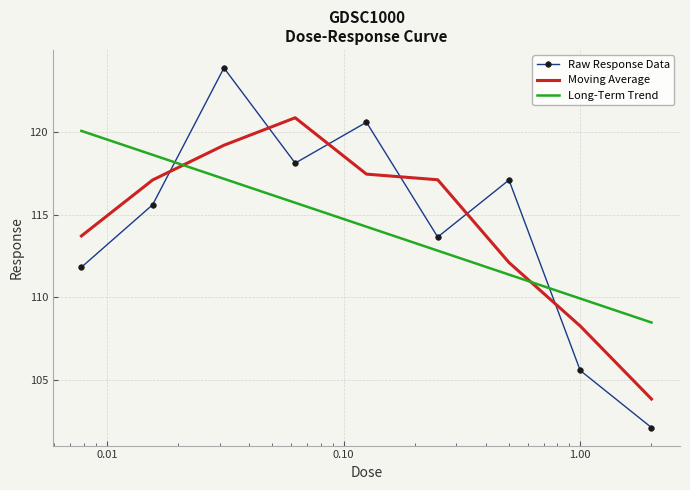

True or false: Moving Average has more than 0 interior local peaks.

True